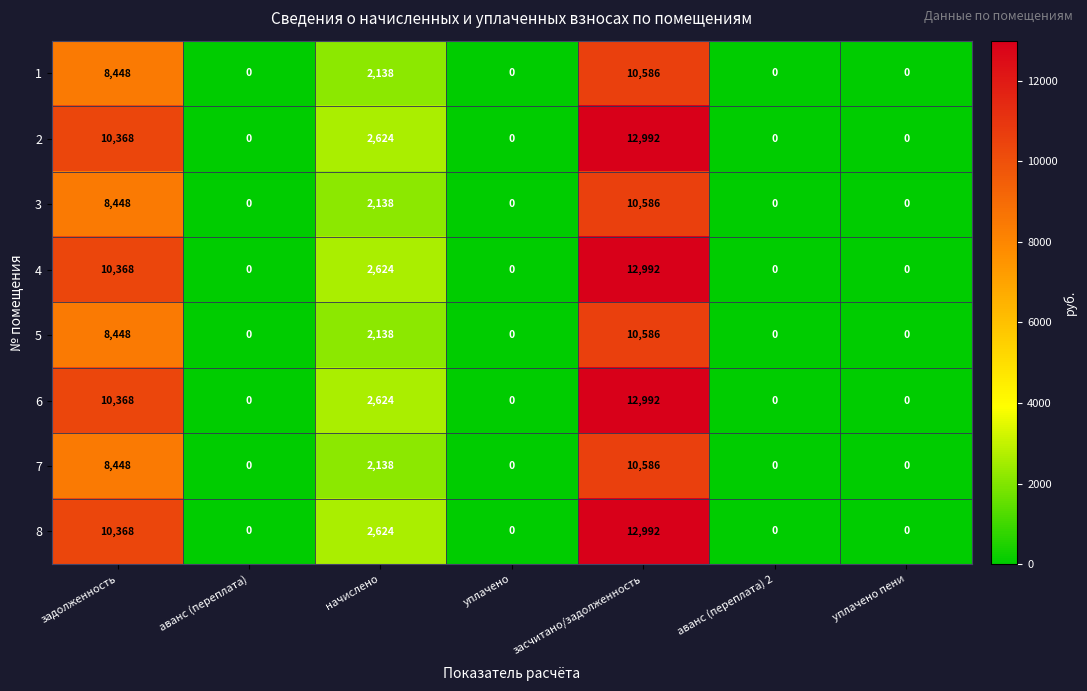

How many values in 4 are above zero?

3